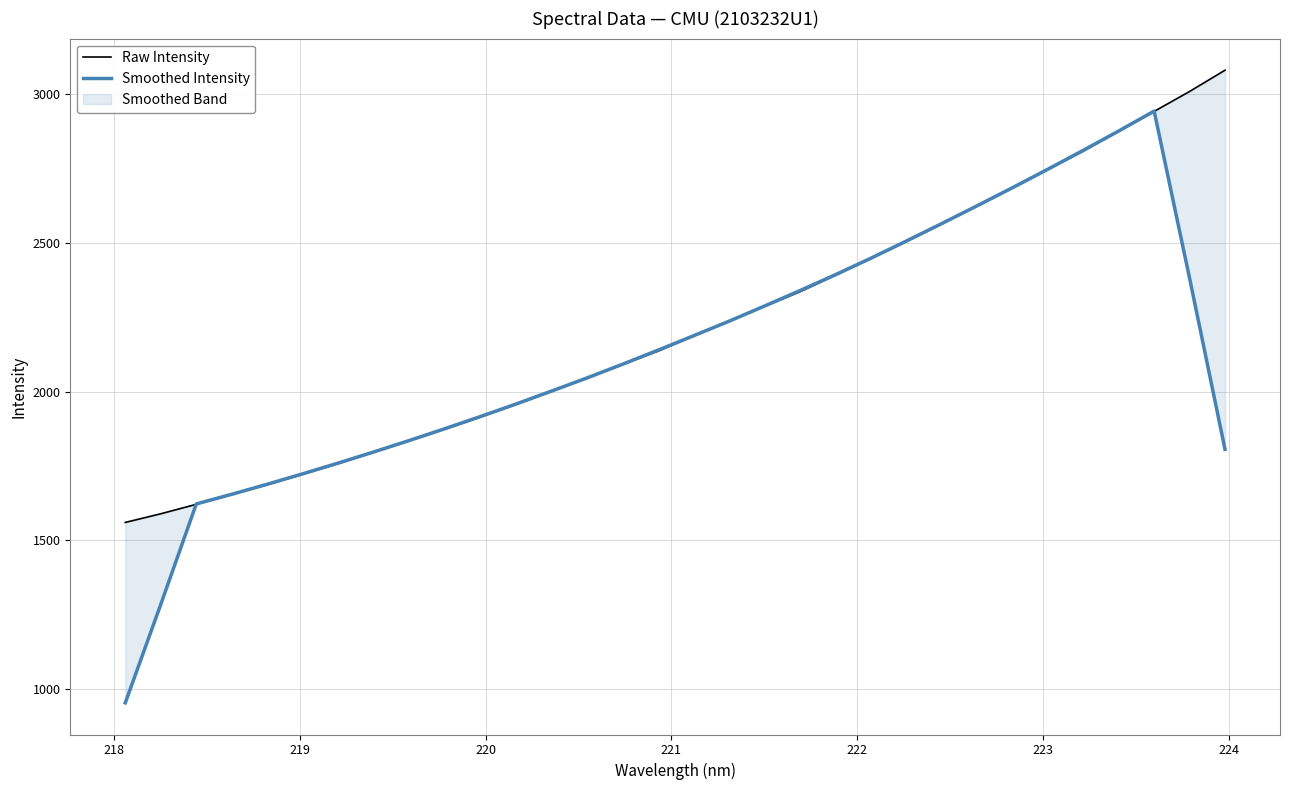

At how many categories does at least one series exceed 1192?

32